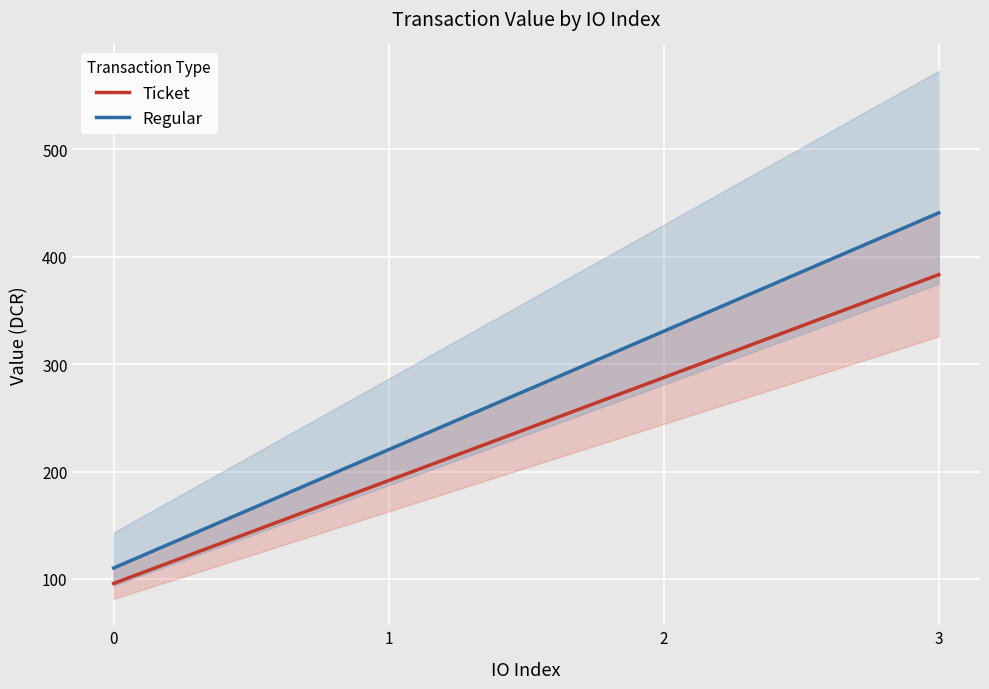

What is the difference between the Ticket values at 1 and 3?

191.7